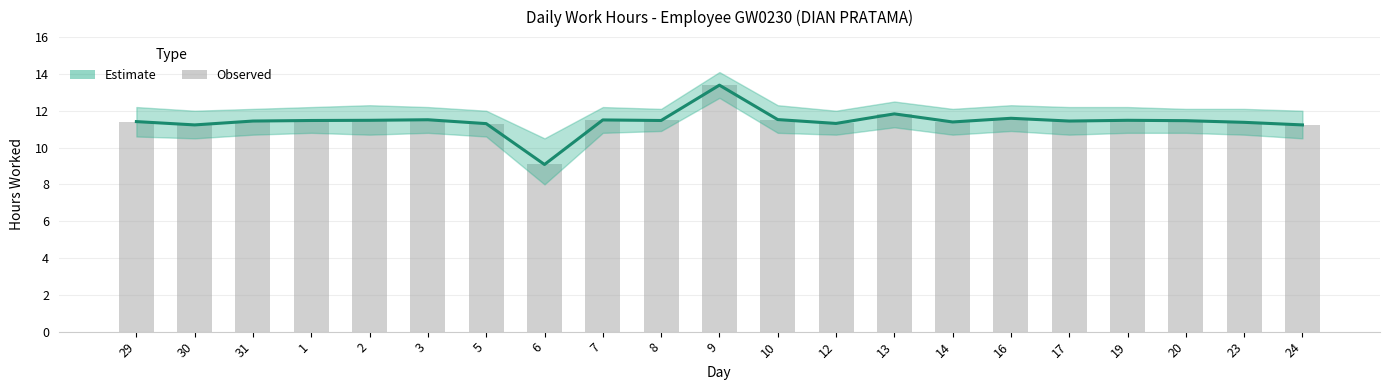

The value of Estimate (mean) at 13 is 11.8. True or false?

True